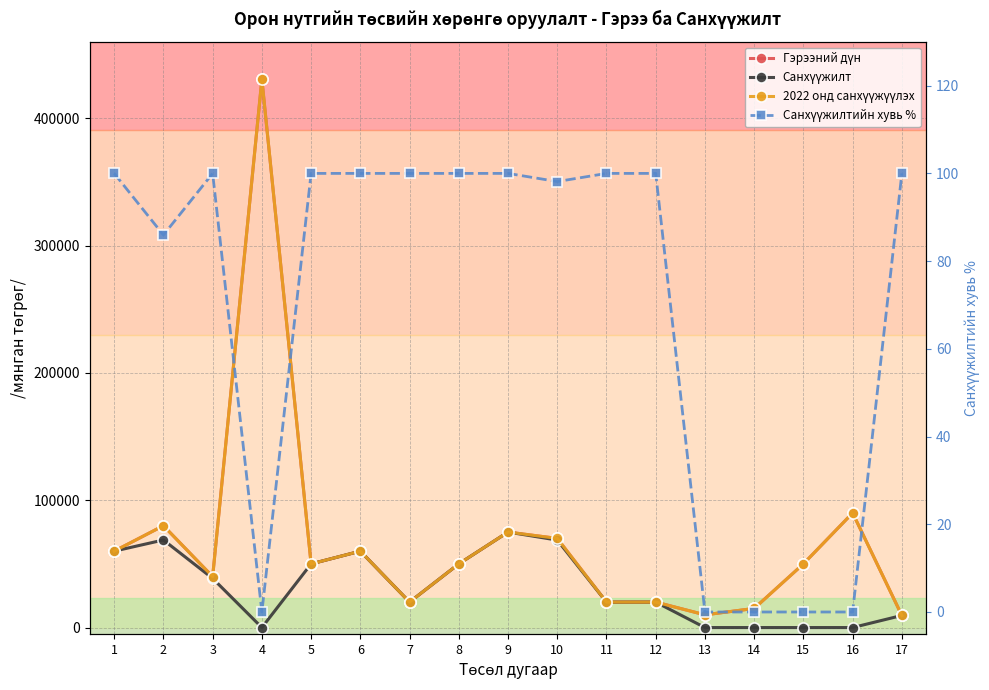

Reading right to left, list all the values displayed in this chart.

Гэрээний дүн: 17=9500.0	16=90000.0	15=50000.0	14=15000.0	13=10000.0	12=20000.0	11=20000.0	10=70000.0	9=74990.0	8=50000.0	7=20000.0	6=60000.0	5=50000.0	4=430530.0	3=40000.0	2=80000.0	1=60000.0
Санхүүжилт: 17=9500.0	16=0.0	15=0.0	14=0.0	13=0.0	12=20000.0	11=19950.0	10=68700.0	9=74990.0	8=50000.0	7=20000.0	6=60000.0	5=50000.0	4=0.0	3=38609.7	2=68771.8	1=60000.0
2022 онд санхүүжүүлэх: 17=9500.0	16=90000.0	15=50000.0	14=15000.0	13=10000.0	12=20000.0	11=20000.0	10=70000.0	9=74990.0	8=50000.0	7=20000.0	6=60000.0	5=50000.0	4=430530.0	3=40000.0	2=80000.0	1=60000.0
Санхүүжилтийн хувь %: 17=100.0	16=0.0	15=0.0	14=0.0	13=0.0	12=100.0	11=100.0	10=98.1	9=100.0	8=100.0	7=100.0	6=100.0	5=100.0	4=0.0	3=100.0	2=86.0	1=100.0